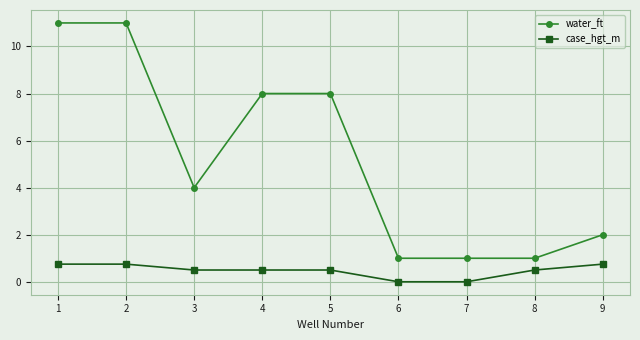

What value does the case_hgt_m series have at 8?

0.5